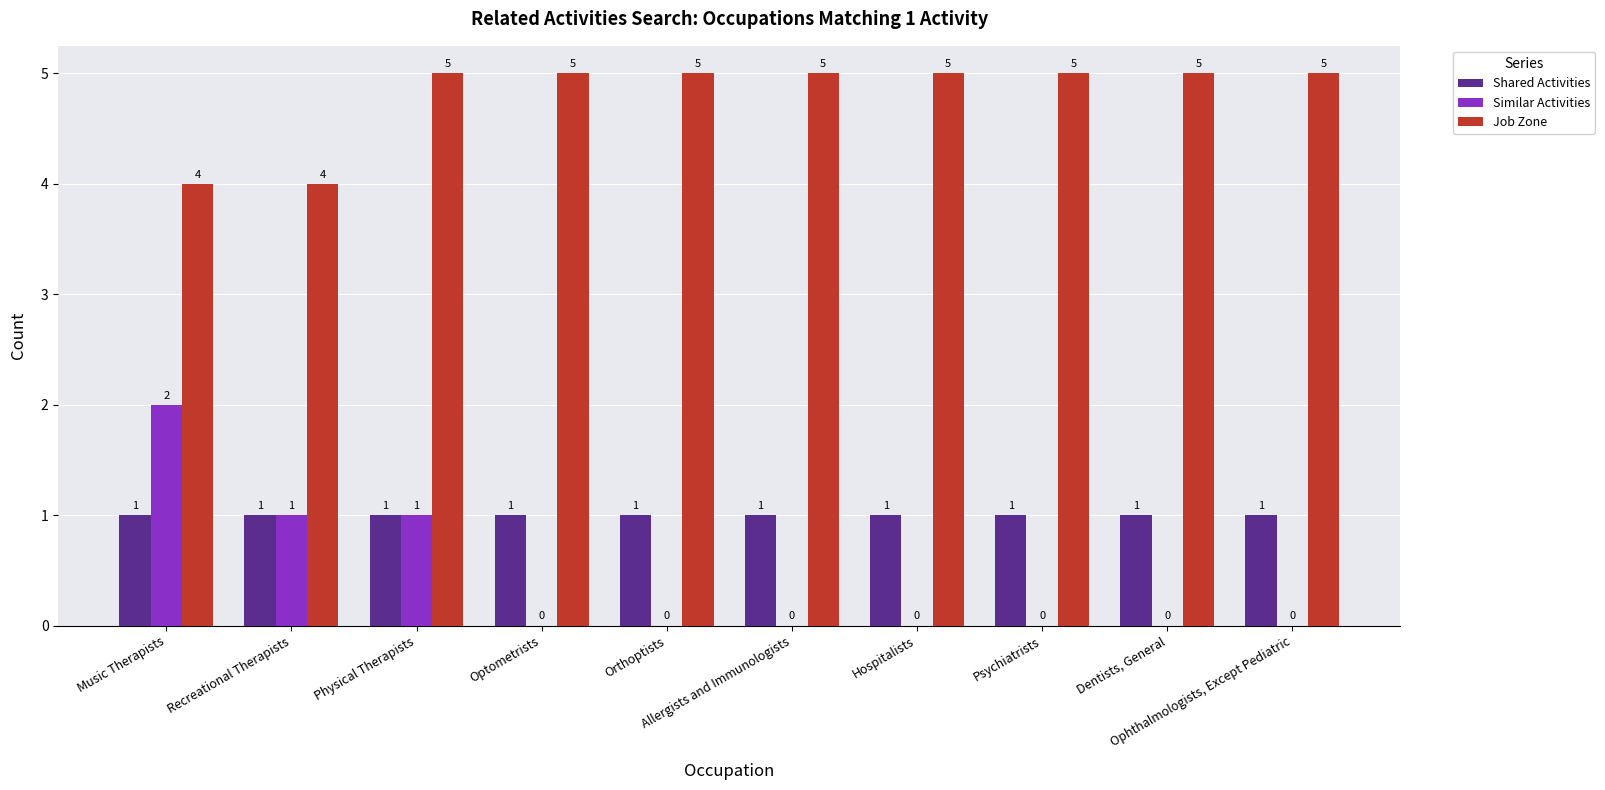

What is the total value across all series at Orthoptists?

6